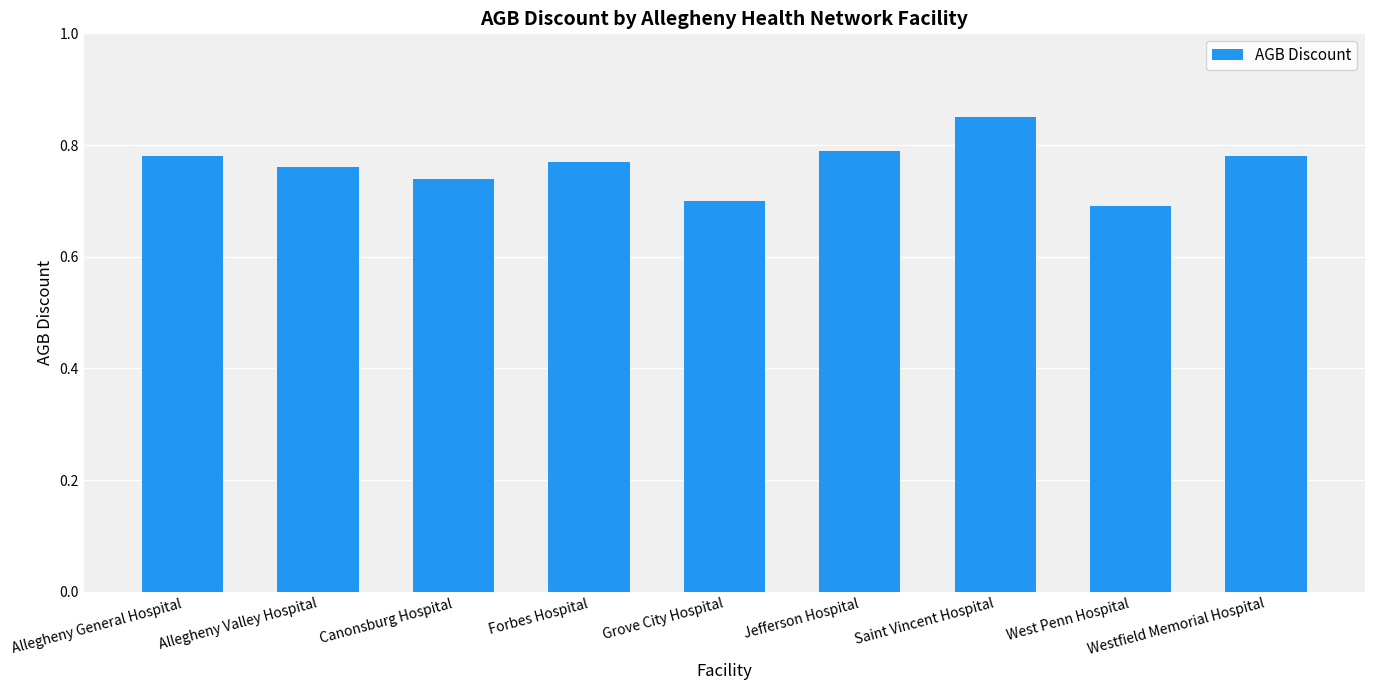

The value at Allegheny General Hospital is 1.2. True or false?

False